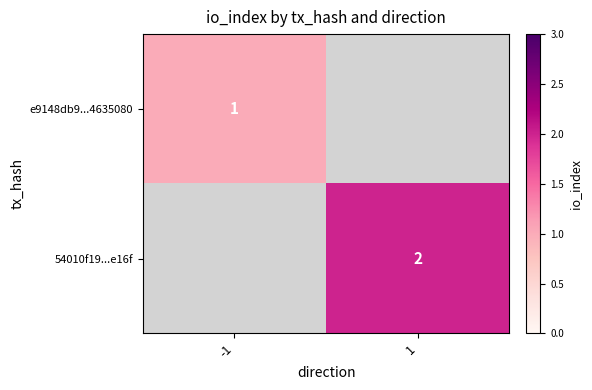

What is the greatest value displayed?

2.0